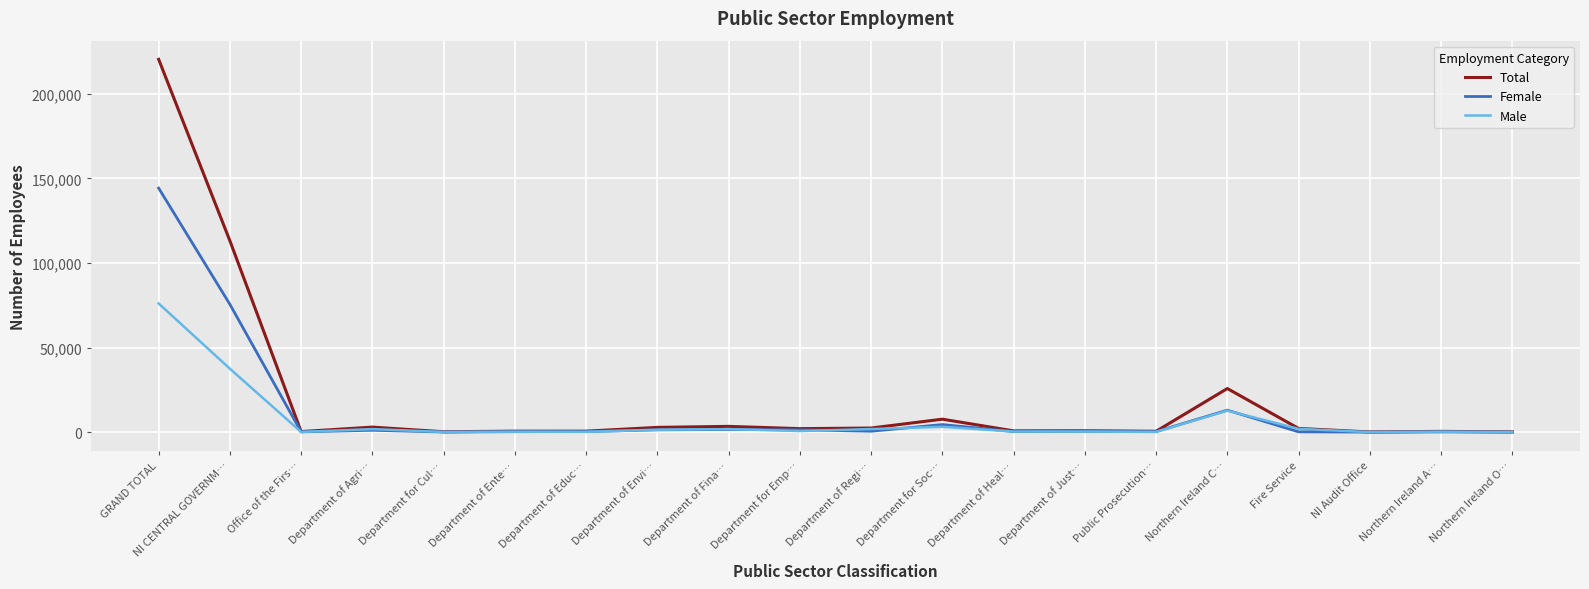

The Male series shows 202 at Public Prosecution…. True or false?

True